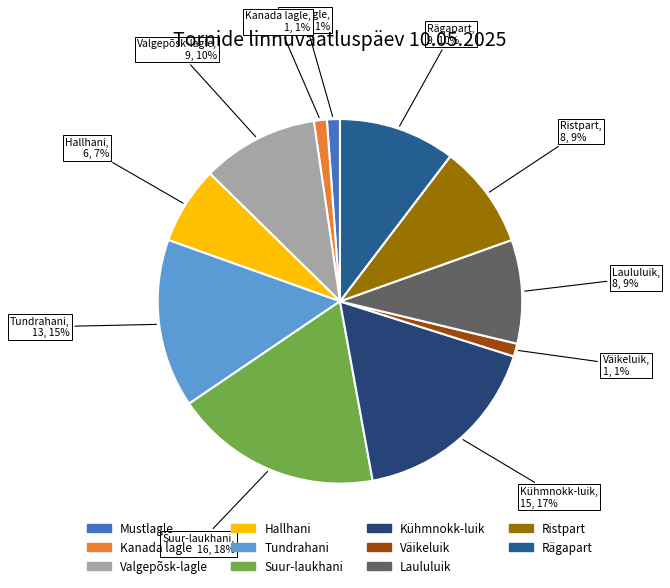

To the nearest percent, what portion does Suur-laukhani represent?

18%